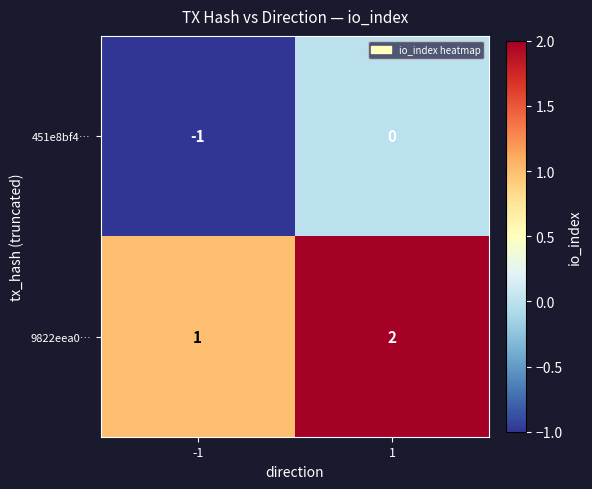

What is the maximum value shown in the chart?

2